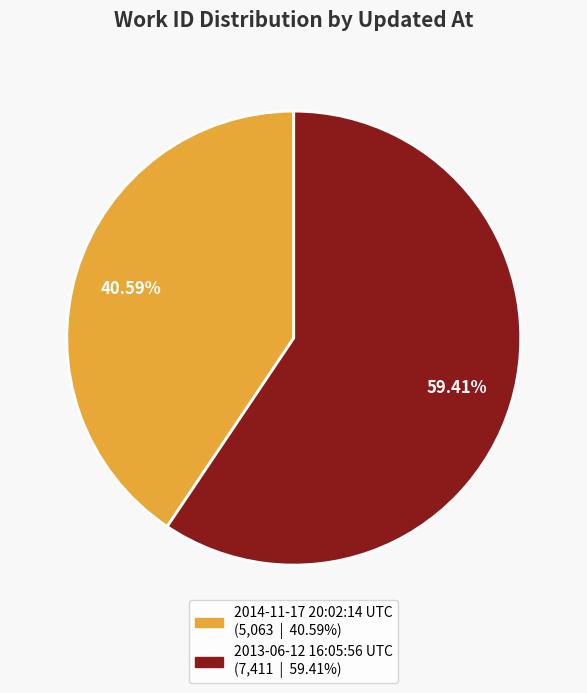

Is it true that 2014-11-17 20:02:14 UTC is 41% of the pie?

True